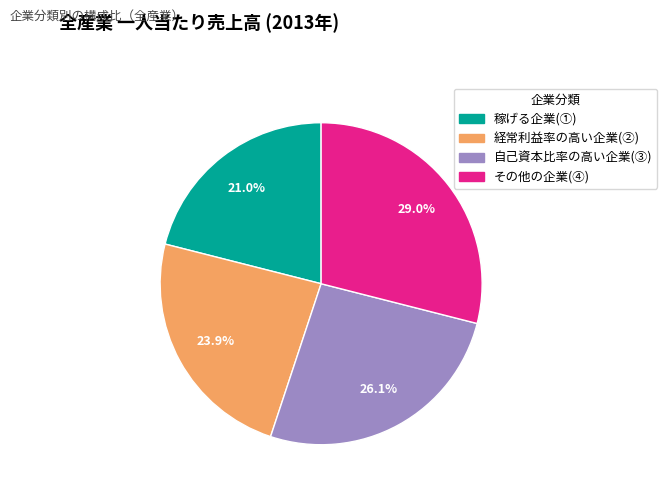

Which category has the smallest portion of the pie?

稼げる企業(①)